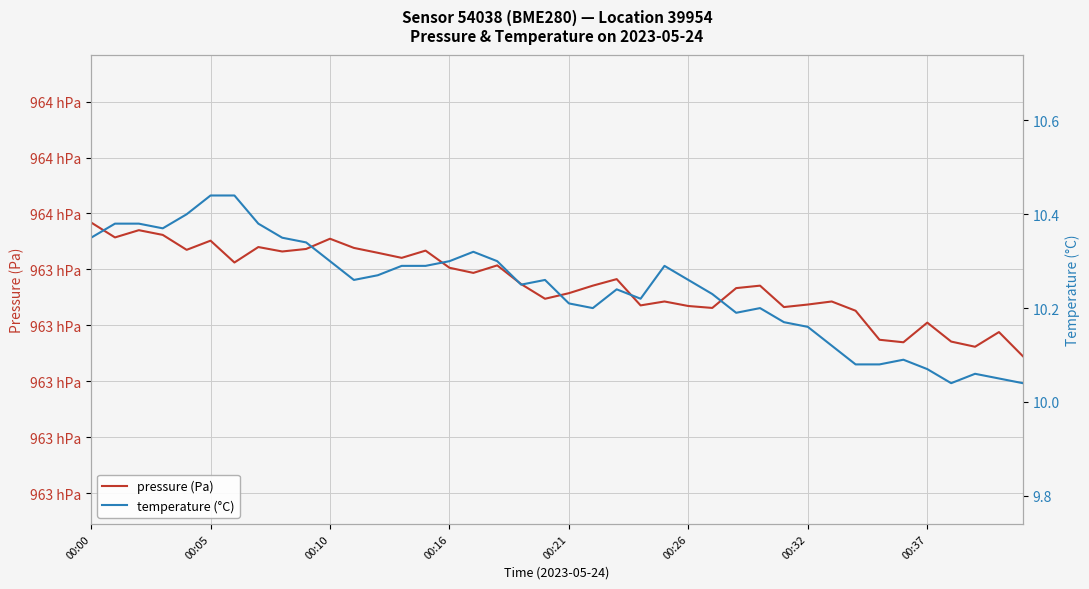

What position from the left is 00:37?

36